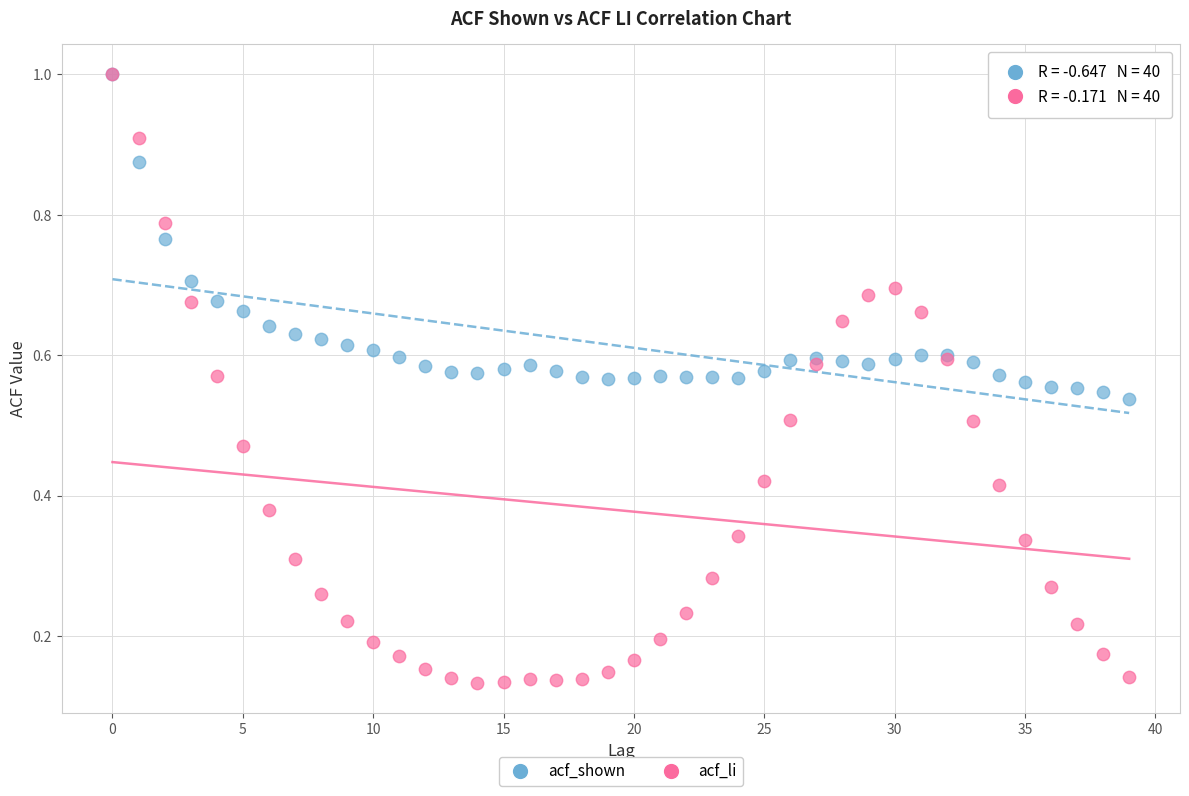

What are all the series names shown in the legend?

acf_shown, acf_li